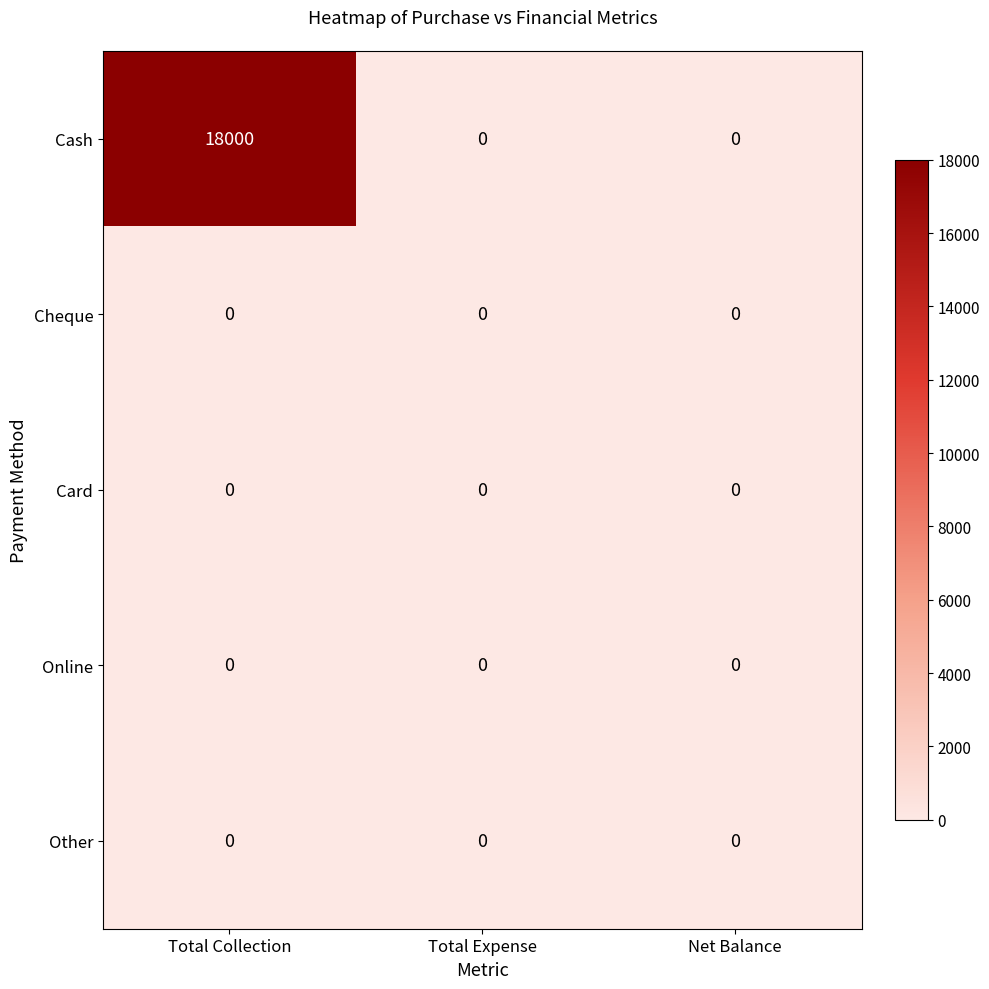

Which series changed the most between Total Collection and Net Balance?

Cash